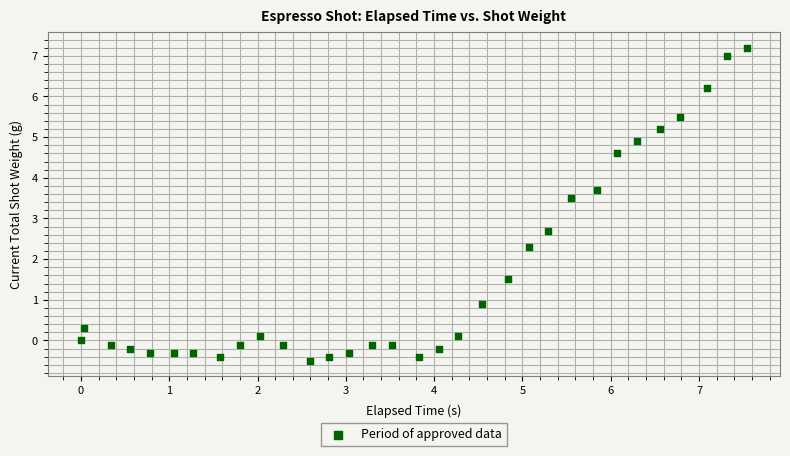

What Y value in the scatter plot is closest to 3?

2.7